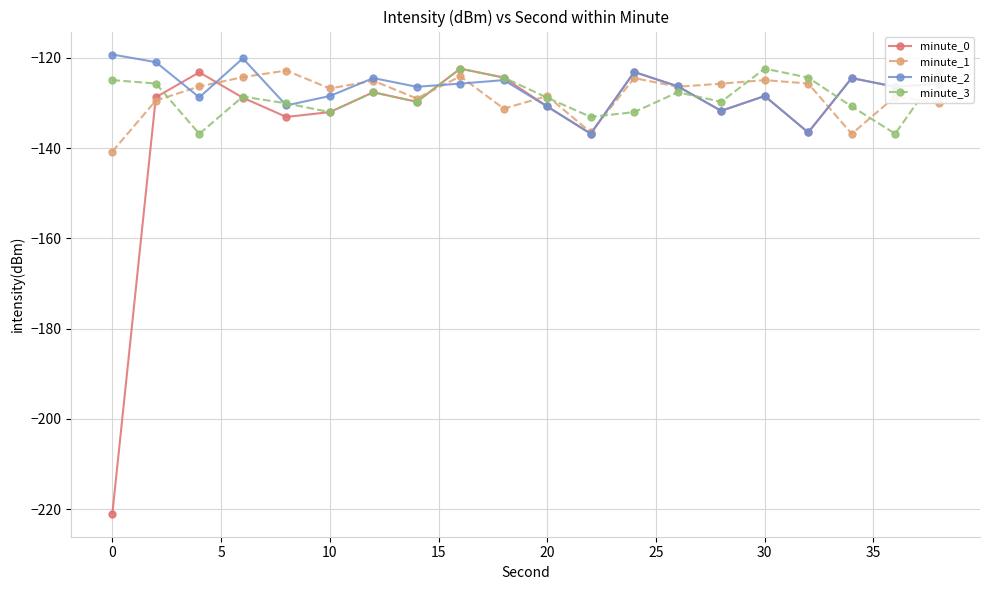

True or false: minute_0 has more than 0 points higher than both neighbors.

True